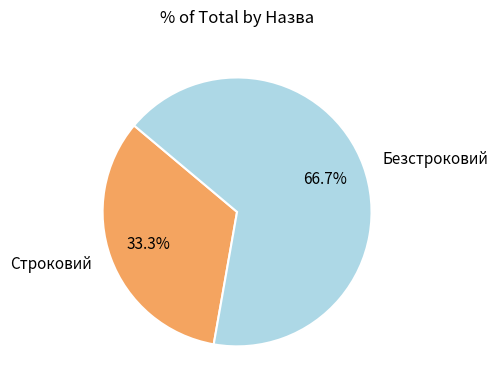

Count the number of slices in the pie.

2